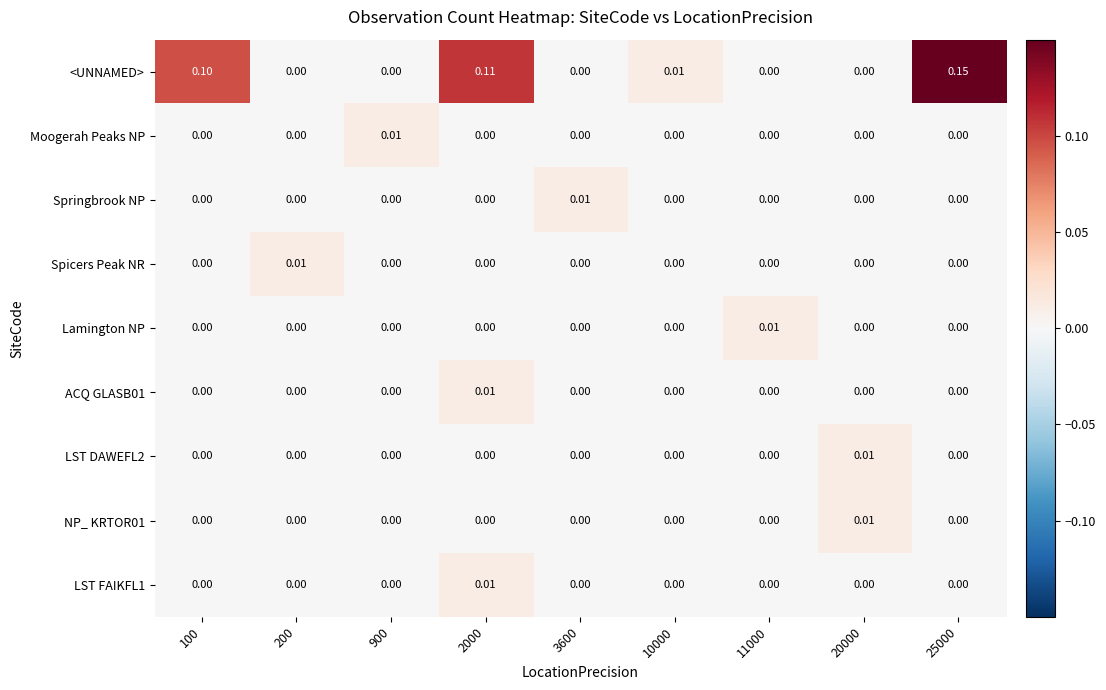

Which series has the widest spread of values?

<UNNAMED>